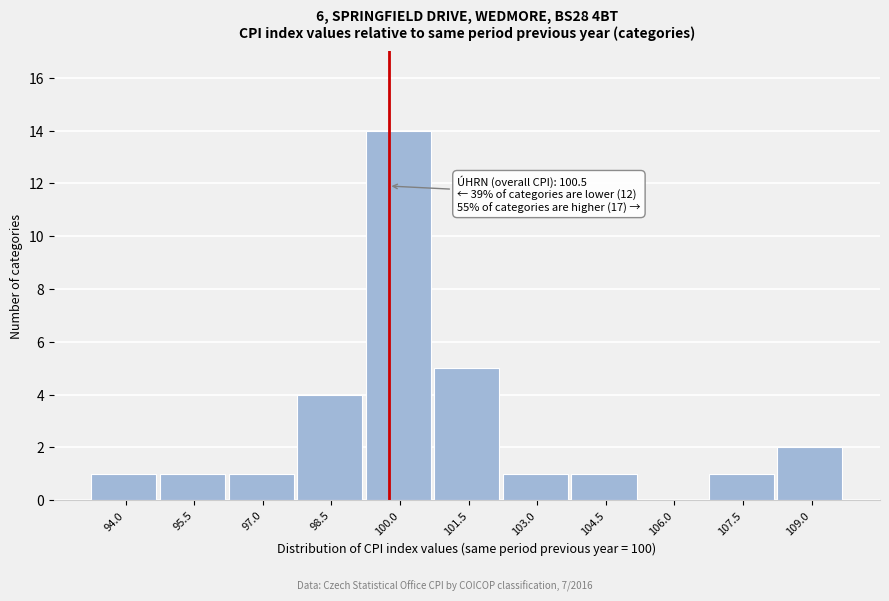

Reading left to right, extract all data points from this chart.

94.0=1	95.5=1	97.0=1	98.5=4	100.0=14	101.5=5	103.0=1	104.5=1	106.0=0	107.5=1	109.0=2